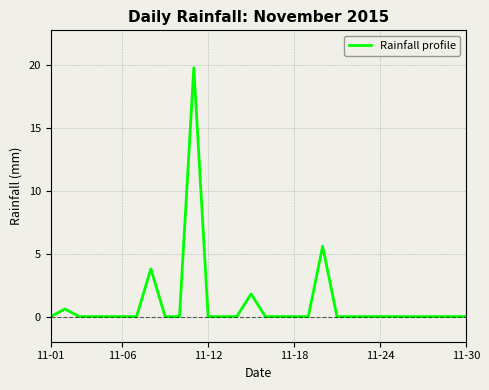

What is the maximum value shown in the chart?

19.8